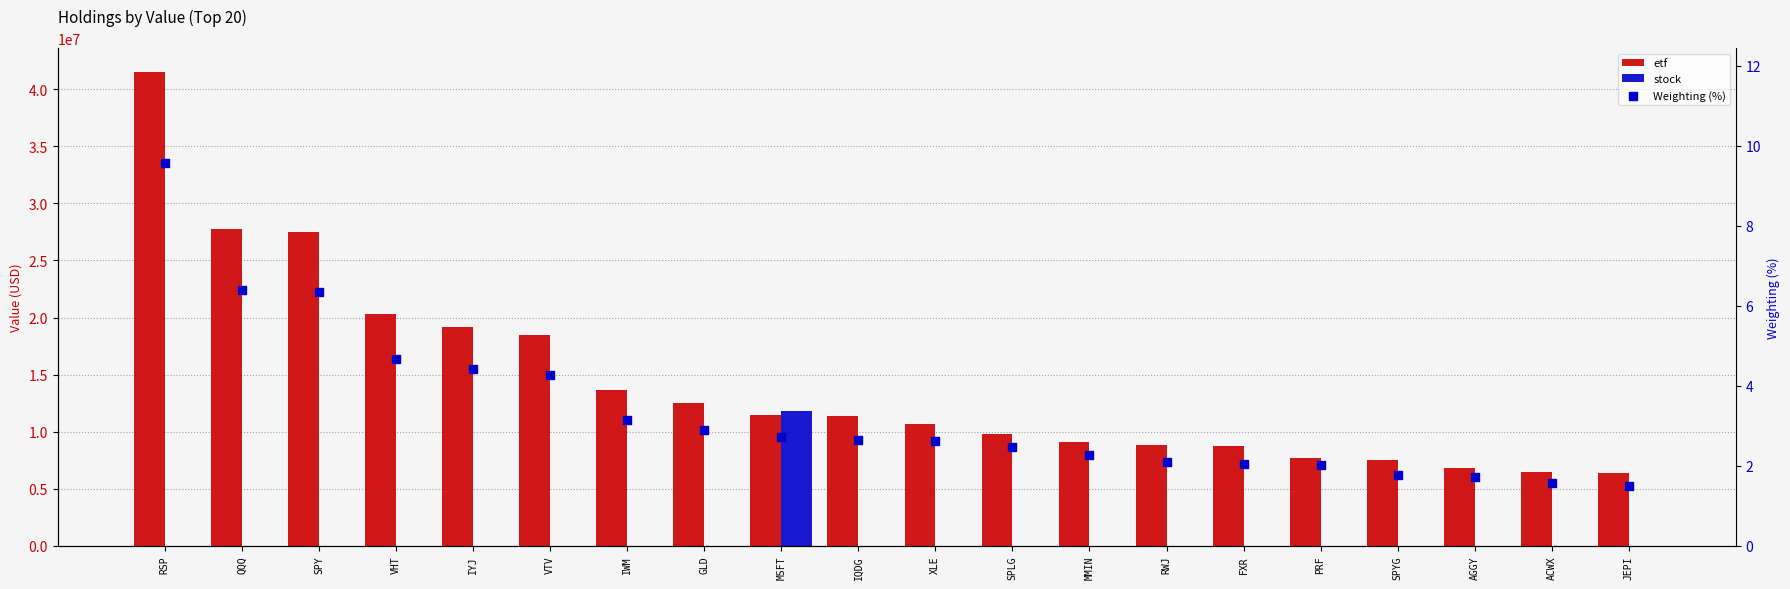

Which series has the largest Y range (max minus min)?

etf